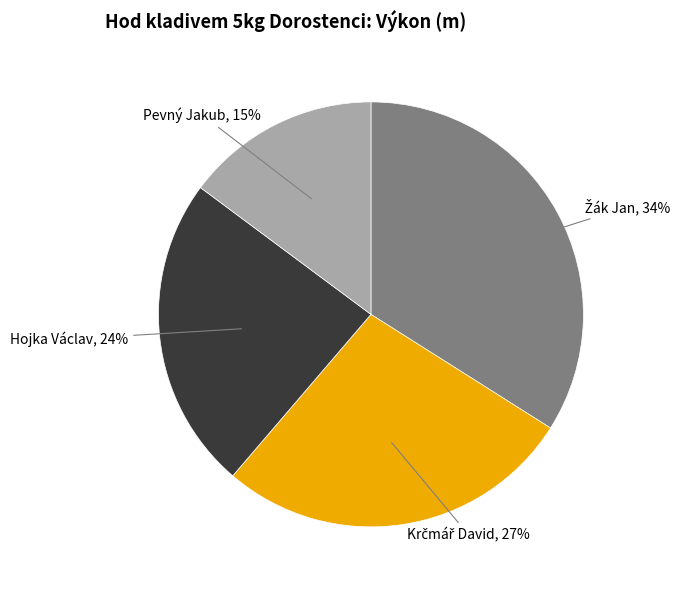

Is there a majority slice in this chart?

No